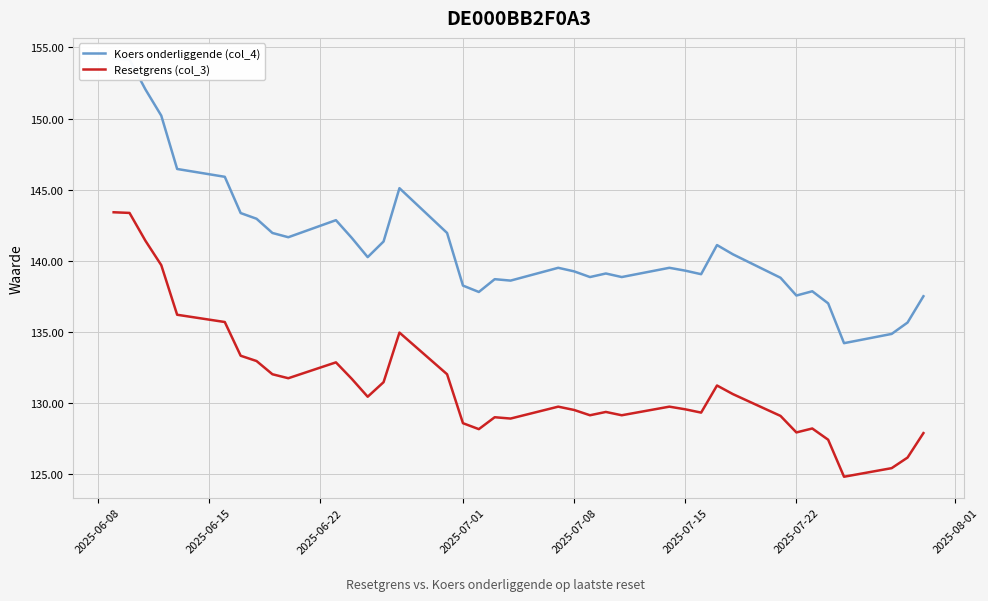

What are all the series names shown in the legend?

Koers onderliggende (col_4), Resetgrens (col_3)